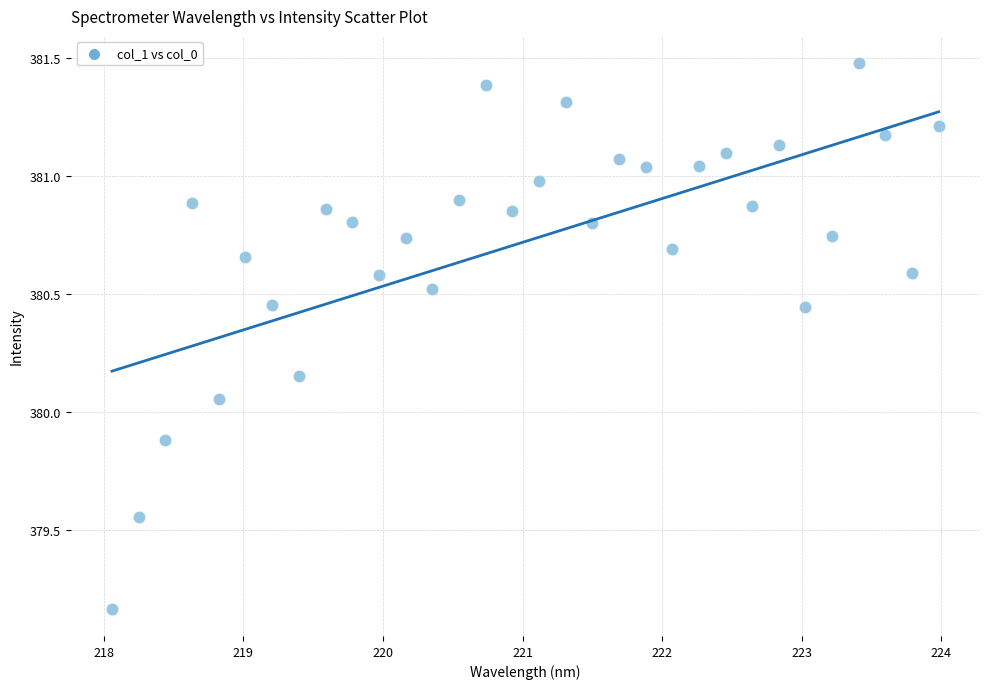

What is the range of X values (max minus min)?

5.9